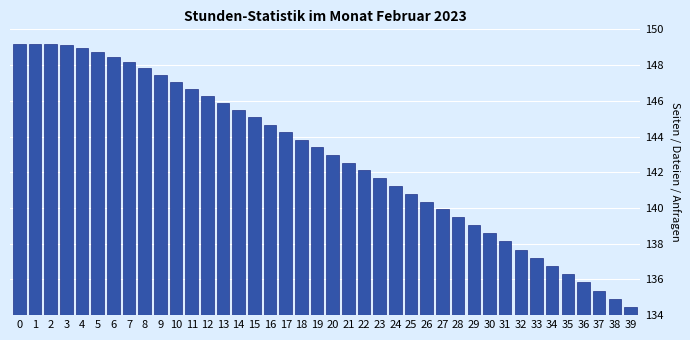

What is the ratio of the value at 4 to the value at 32?

1.1